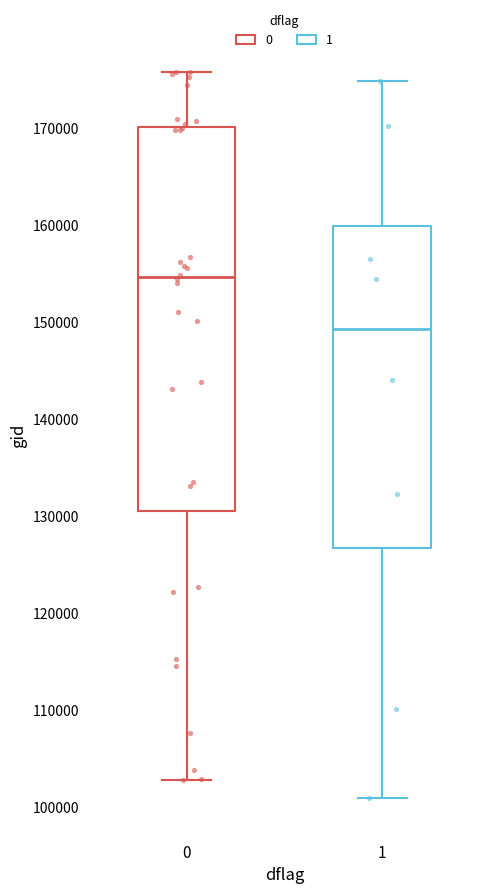

Where does the upper whisker of the box at x = 0 end on the y-axis? The values are not printed on the chart, so give them approximately, as read against the axis.

176000